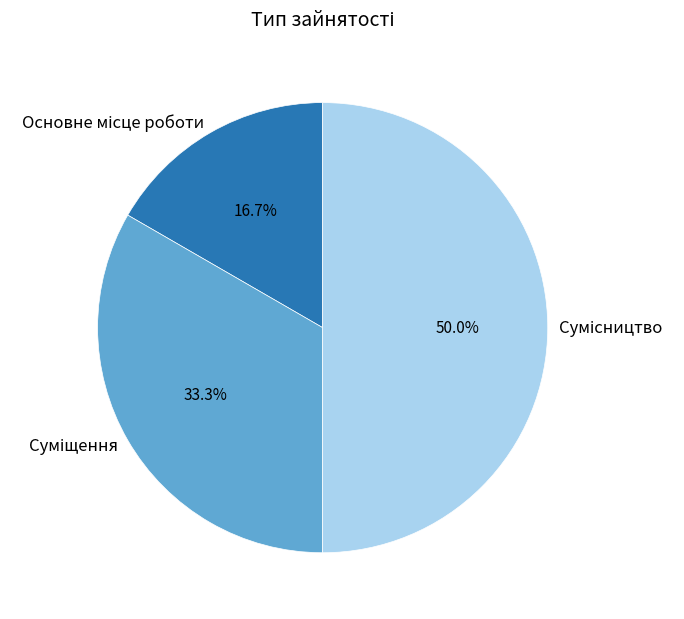

To the nearest percent, what is the average slice percentage?

33%